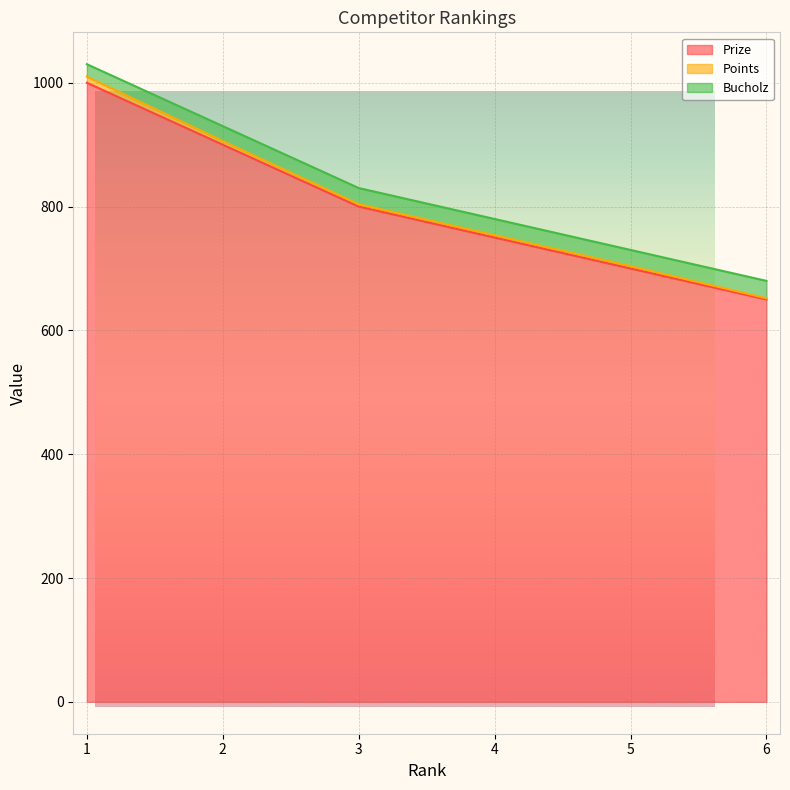

At how many categories does at least one series exceed 894?

2